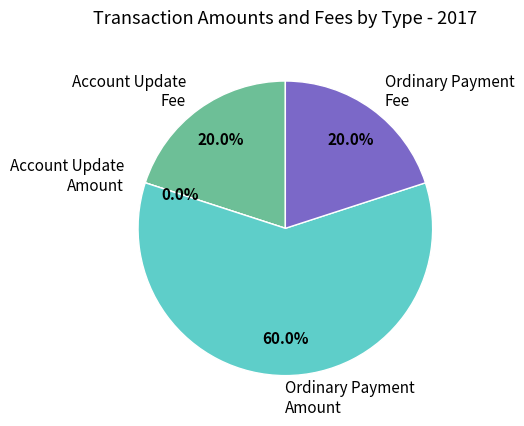

Does Ordinary Payment Amount represent more than half of the total?

Yes